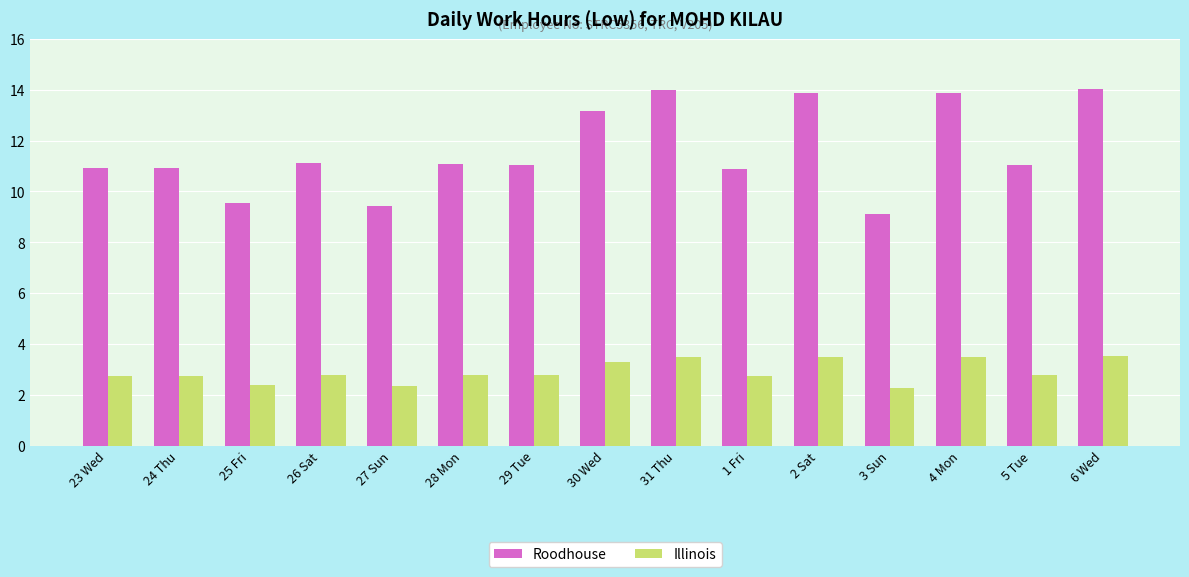

What are all the series names shown in the legend?

Roodhouse, Illinois